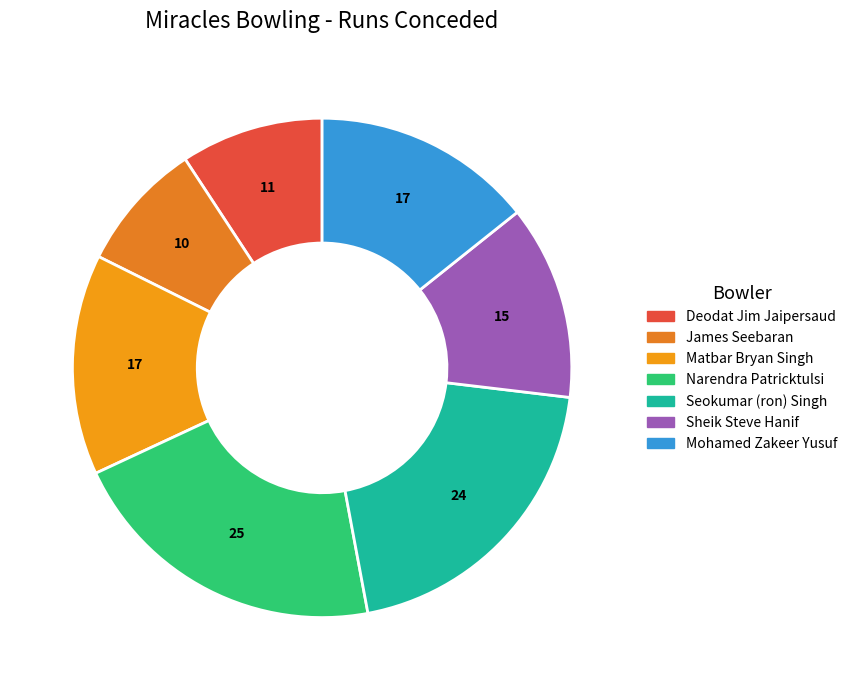

Rank the categories by value from highest to lowest.

Narendra Patricktulsi, Seokumar (ron) Singh, Matbar Bryan Singh, Mohamed Zakeer Yusuf, Sheik Steve Hanif, Deodat Jim Jaipersaud, James Seebaran